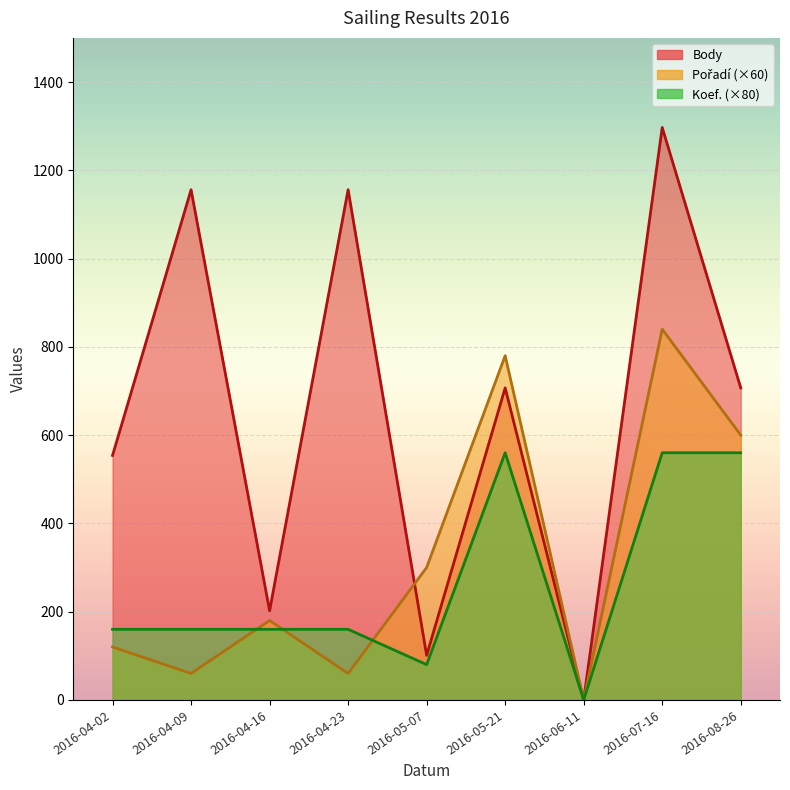

List the series in order of their overall mean, lowest first.

Koef., Pořadí, Body